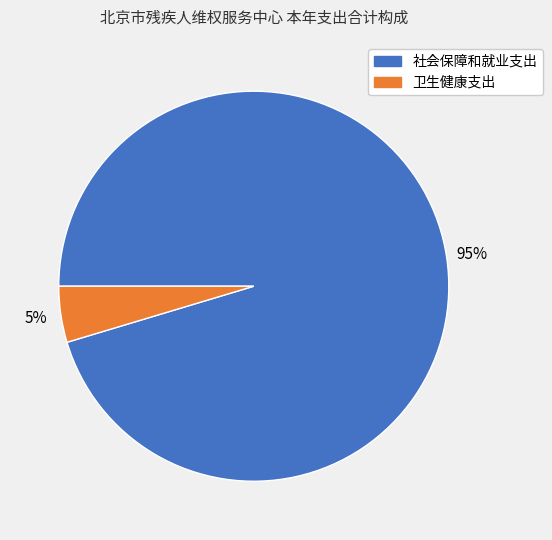

What percentage is the 社会保障和就业支出 slice, to the nearest percent?

95%